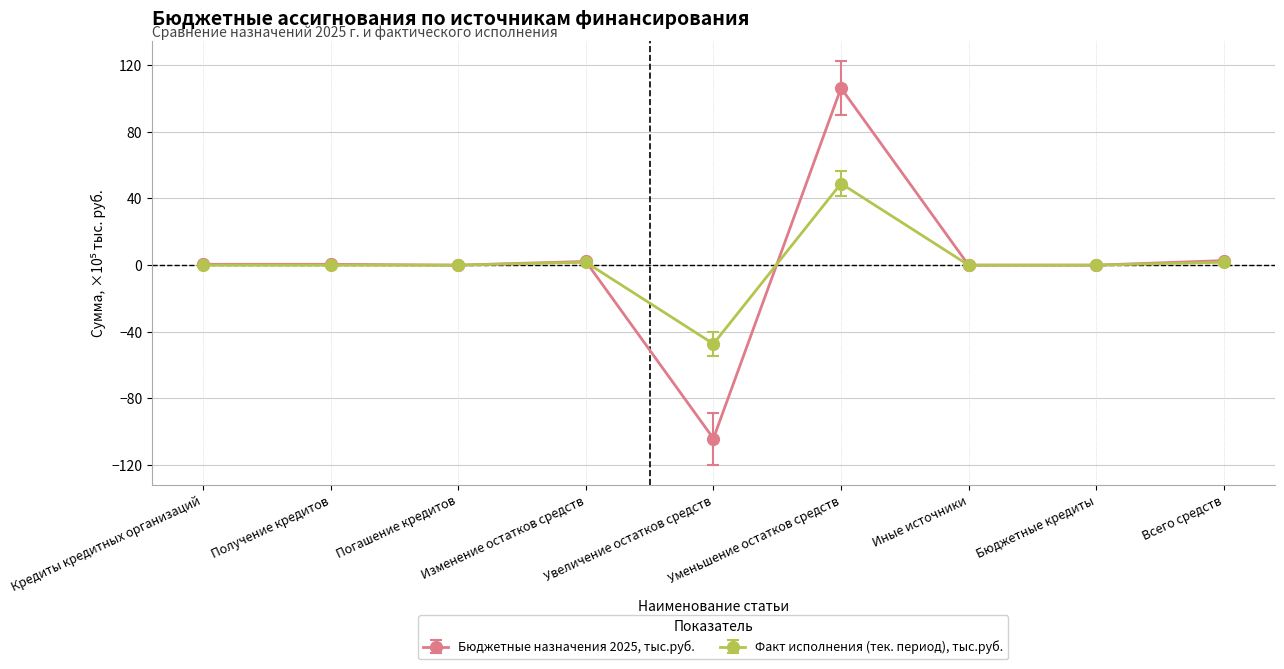

What is the spread (max minus min) of values at Изменение остатков средств?

0.5